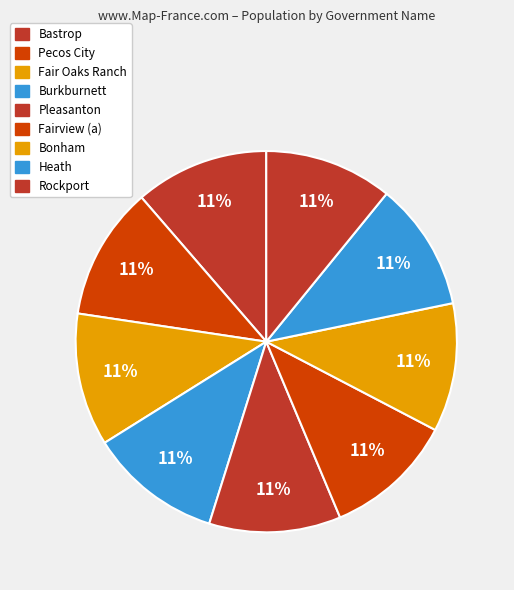

Does Heath represent more than half of the total?

No